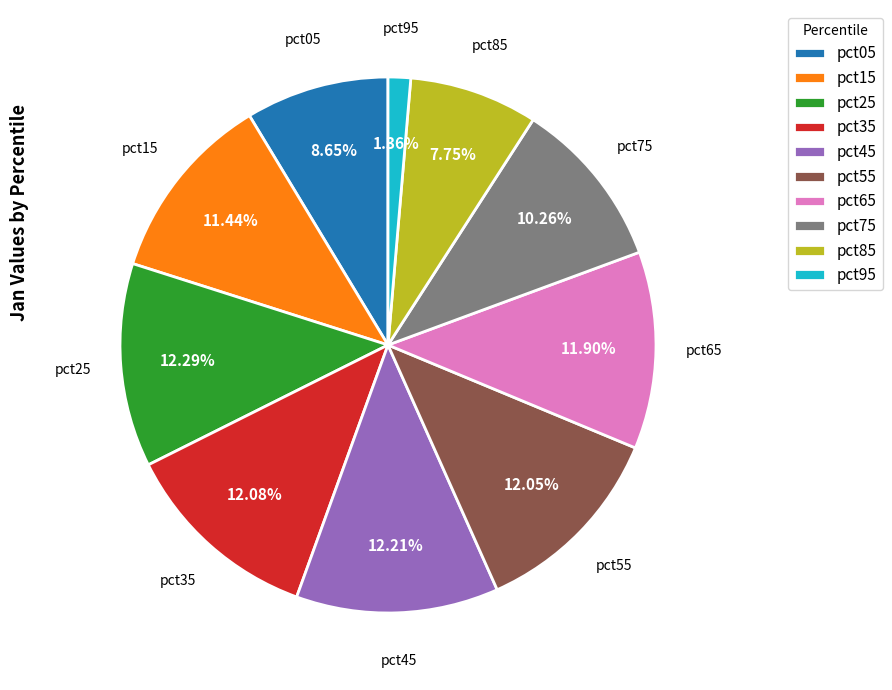

Is the sum of pct35 and pct65 greater than half?

No